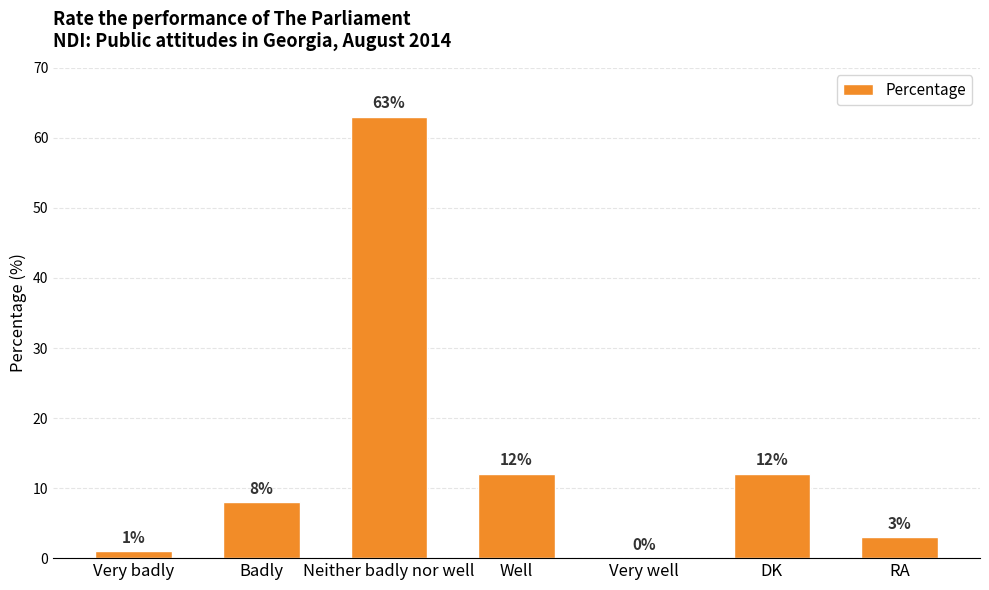

What is the sum of all values?

99